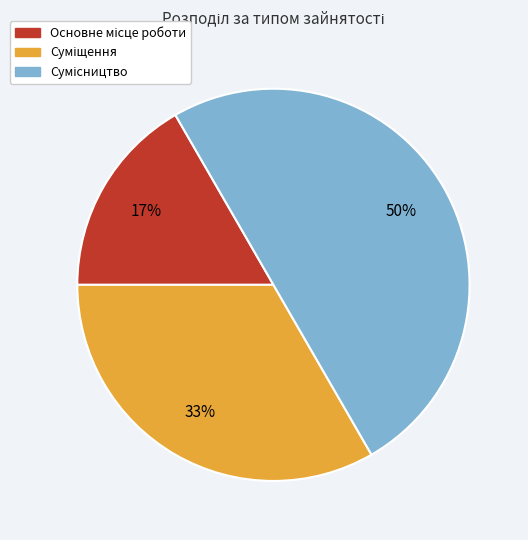

How many slices are in this pie chart?

3